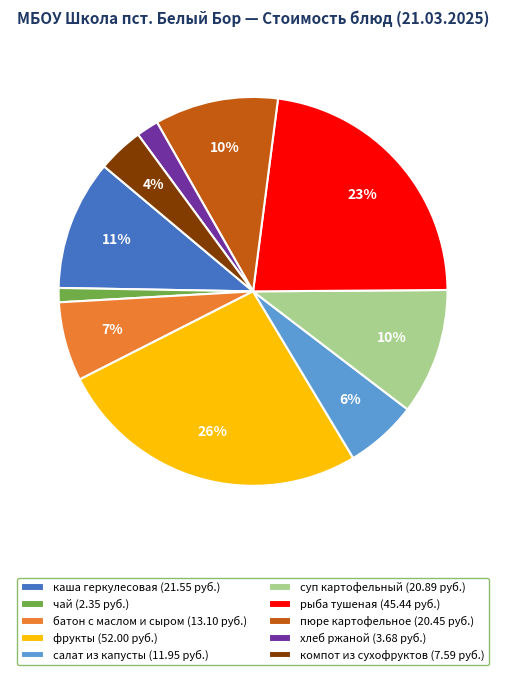

What percentage is the хлеб ржаной (3.68 руб.) slice, to the nearest percent?

2%